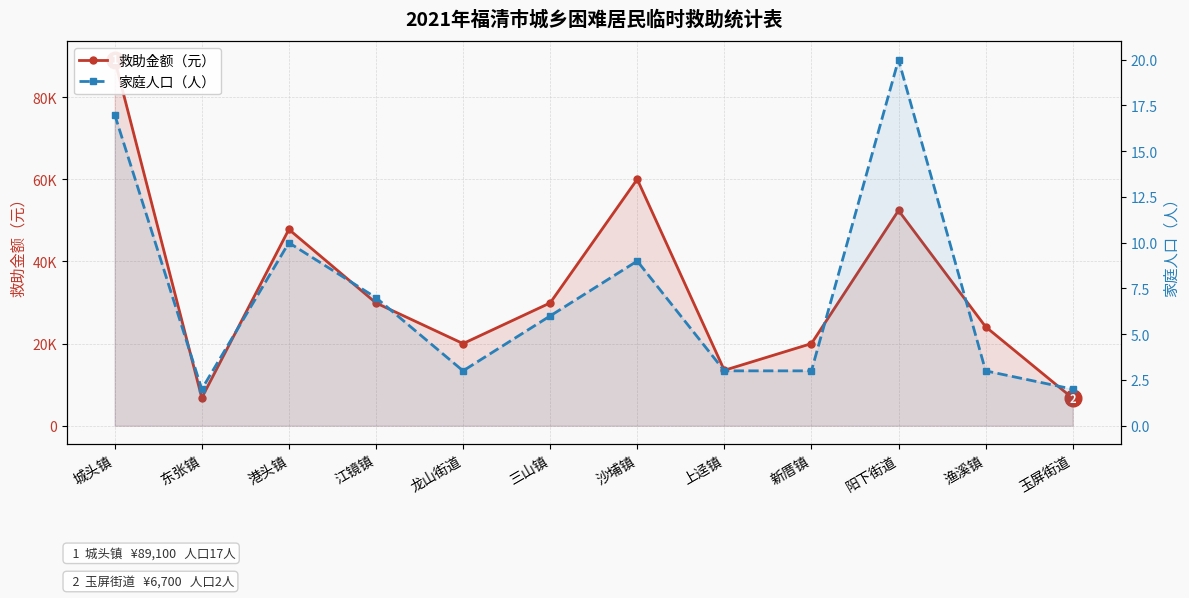

Is it true that 家庭人口（人） equals 2 at 新厝镇?

False